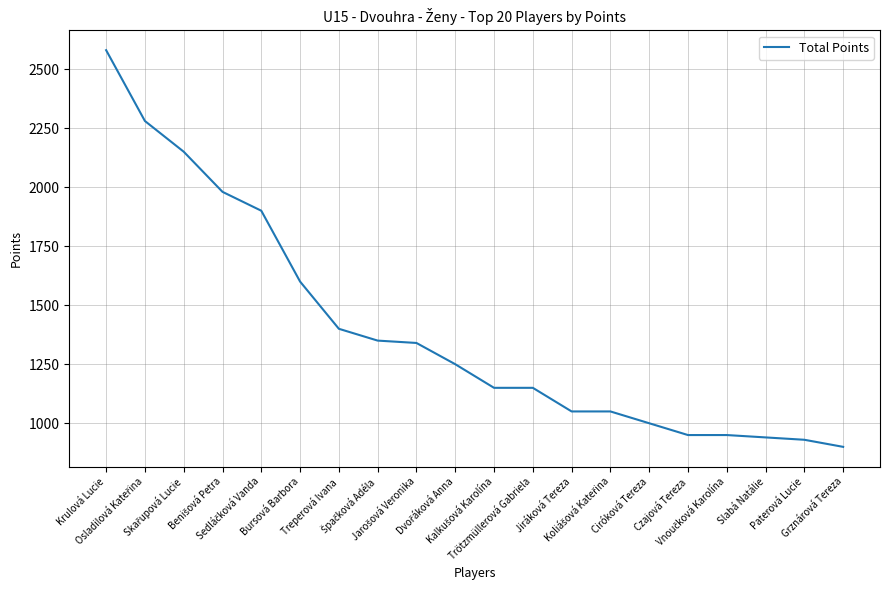

Is it true that the value at Treperová Ivana is 969?

False